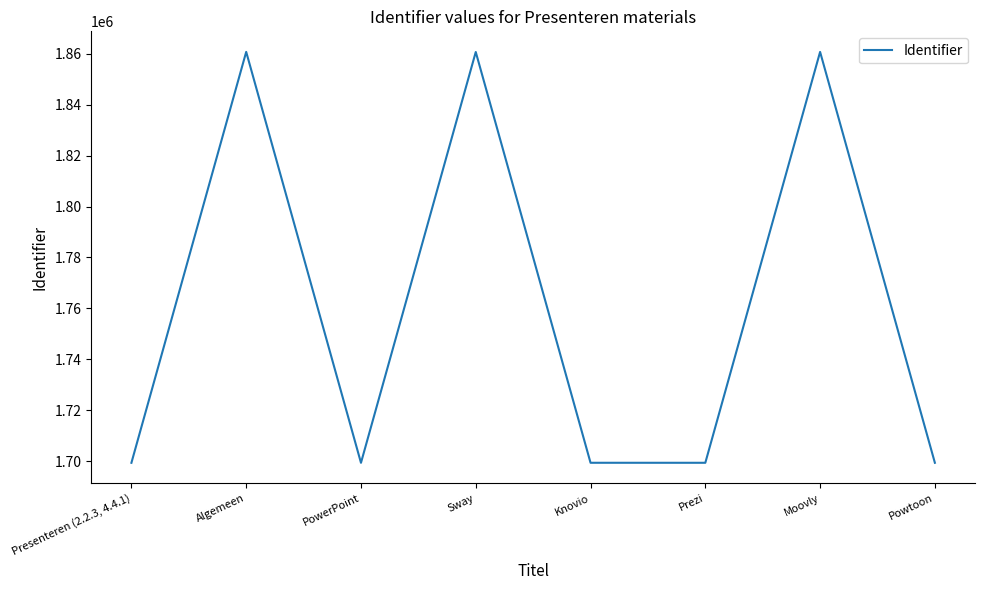

List the labels in order of value, smallest first.

Presenteren (2.2.3, 4.4.1), PowerPoint, Powtoon, Prezi, Knovio, Sway, Moovly, Algemeen